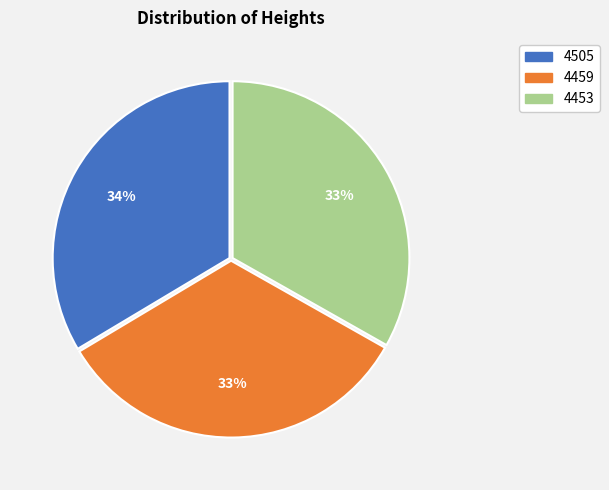

How many slices are in this pie chart?

3